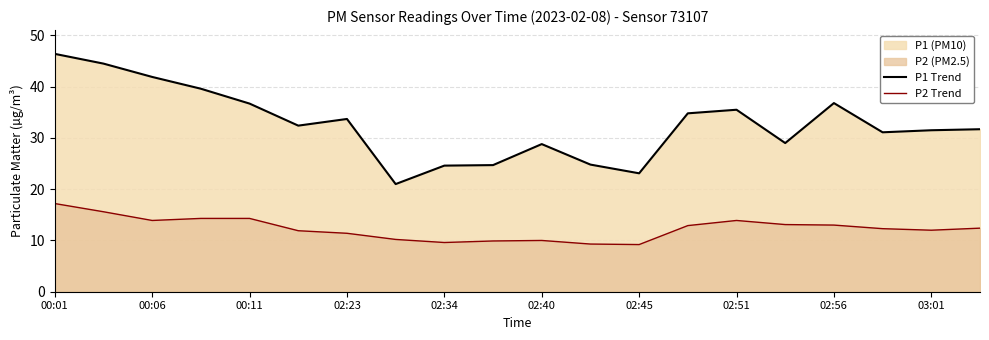

Which series has the widest spread of values?

P1 Trend